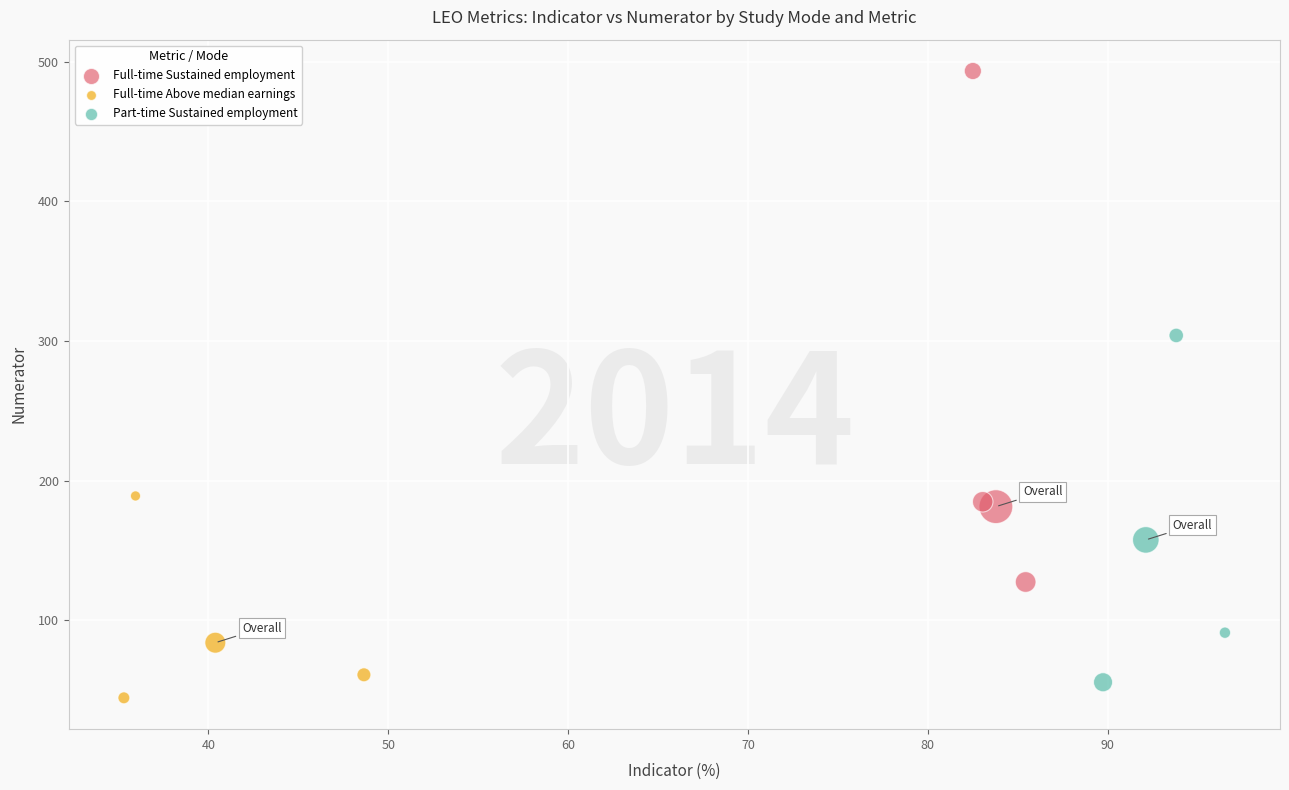

Which series contains the highest Y value?

Full-time Sustained employment